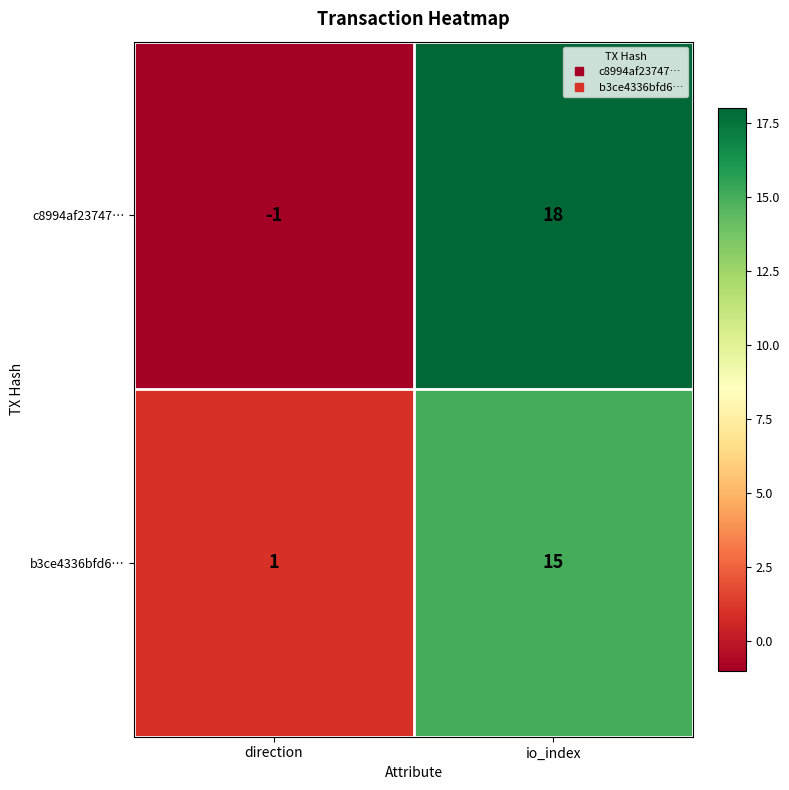

What is the approximate value of b3ce4336bfd6… at io_index, to the nearest 10?

20